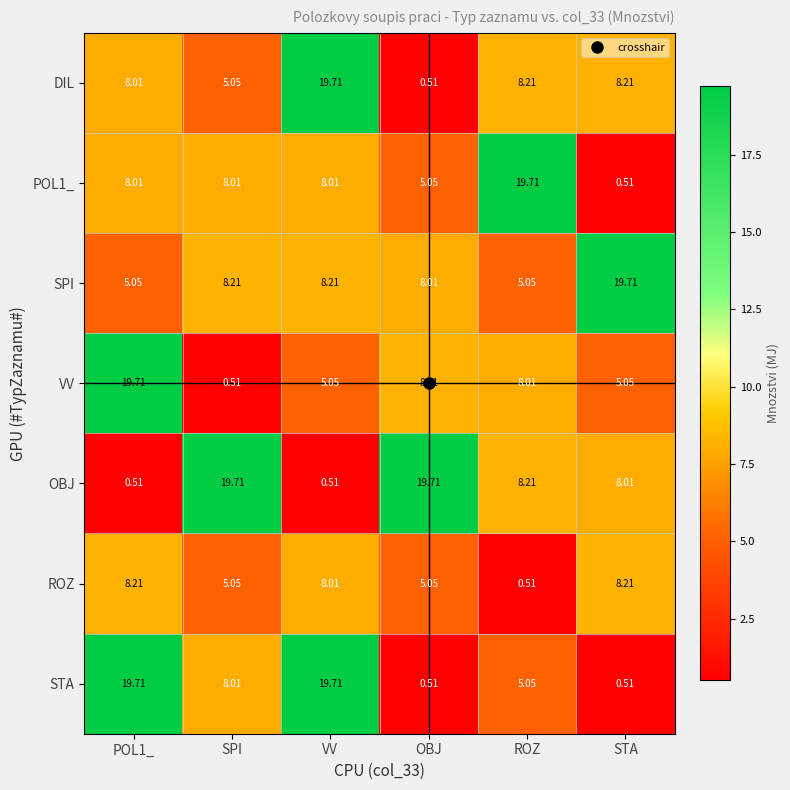

Count the number of data series in this chart.

7